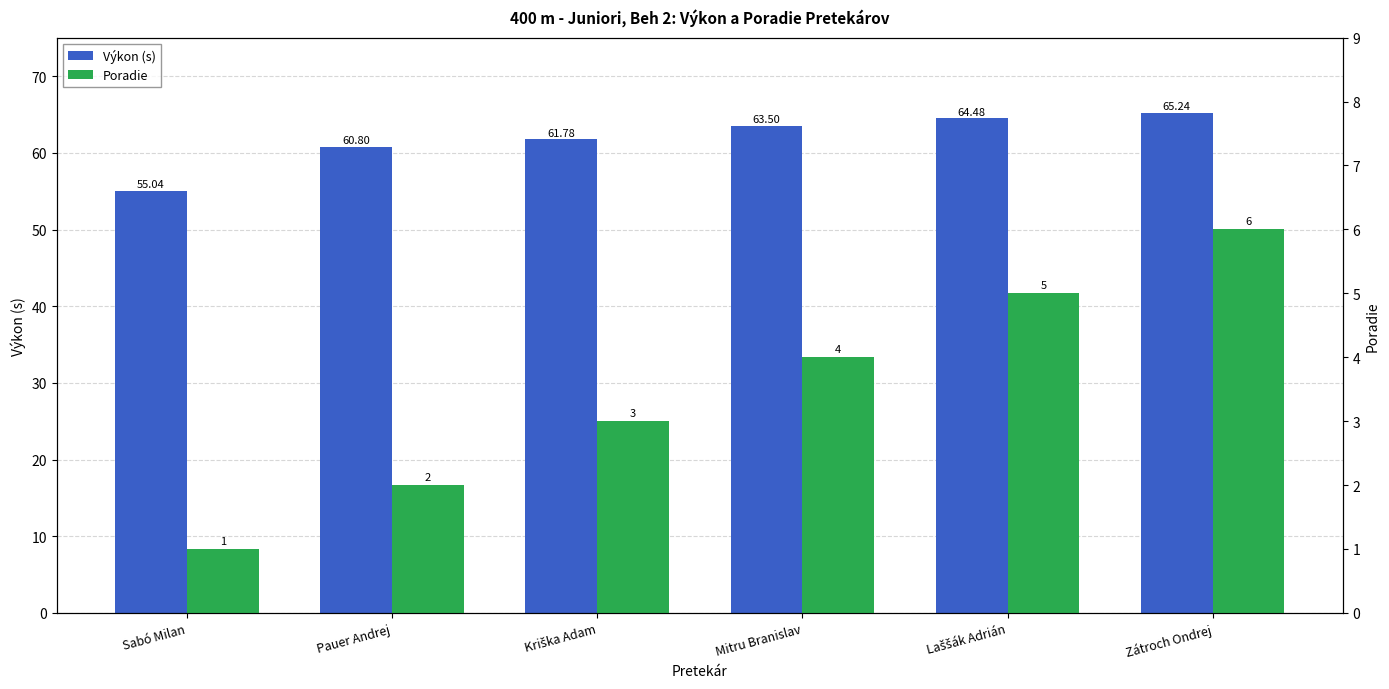

What is the difference between the highest and lowest values at Kriška Adam?

58.8